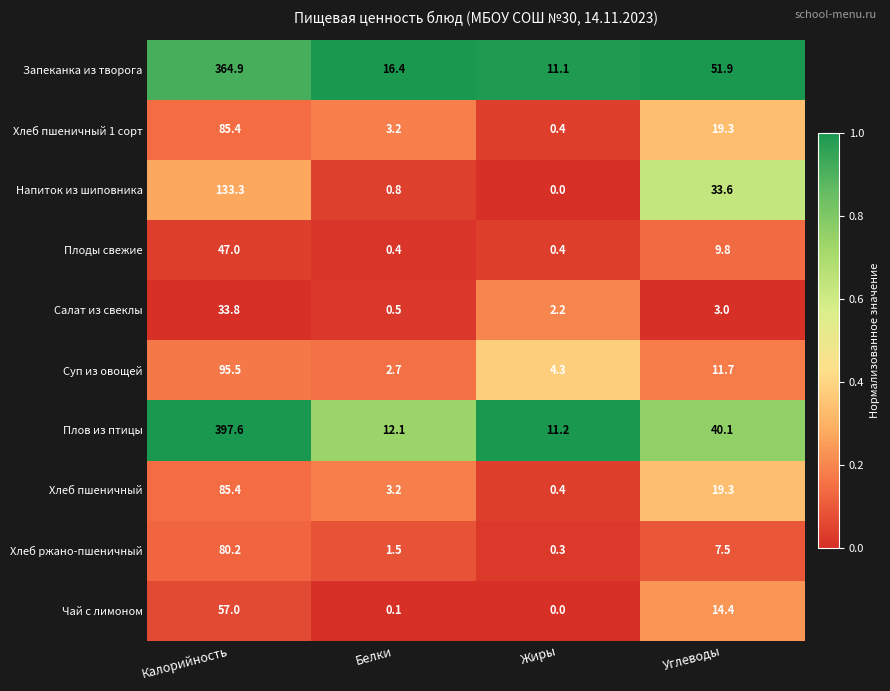

What is the sum of the Плоды свежие values at Жиры and Калорийность?

47.4